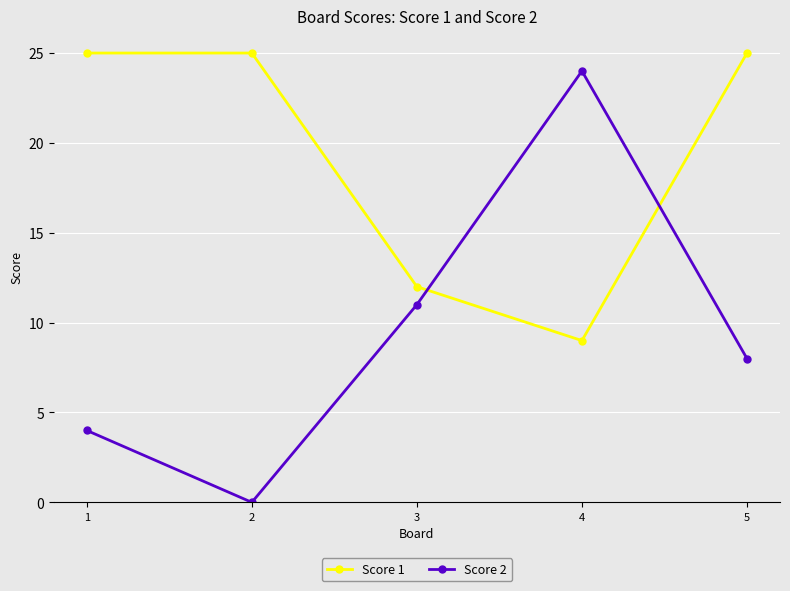

How many Score 1 values are between 12 and 25?

4